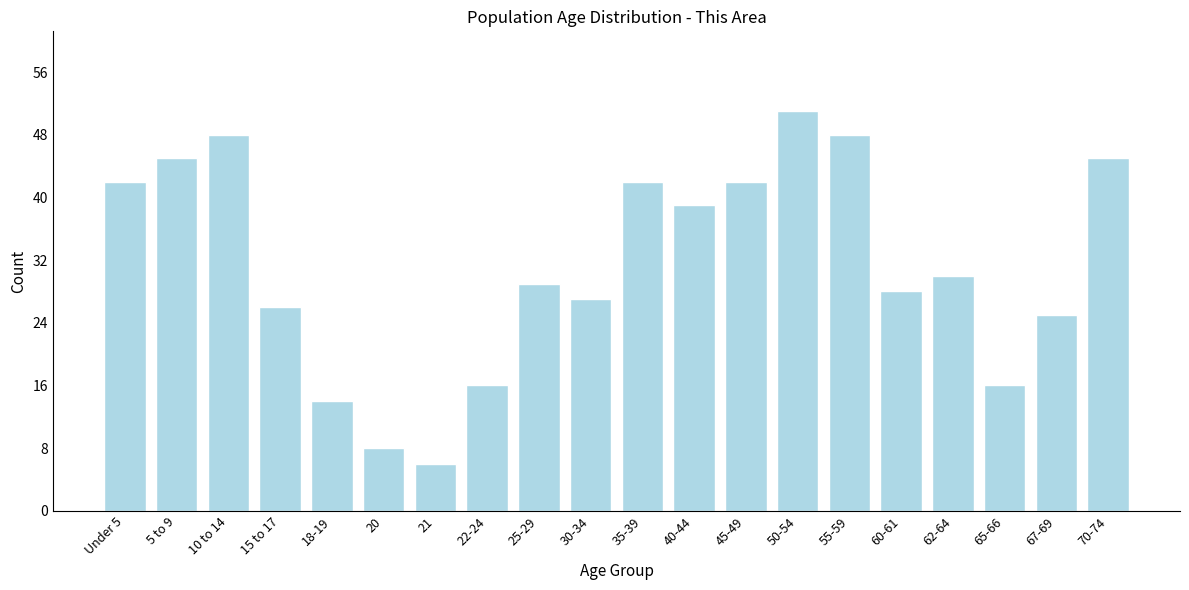

Reading right to left, extract all data points from this chart.

45	25	16	30	28	48	51	42	39	42	27	29	16	6	8	14	26	48	45	42